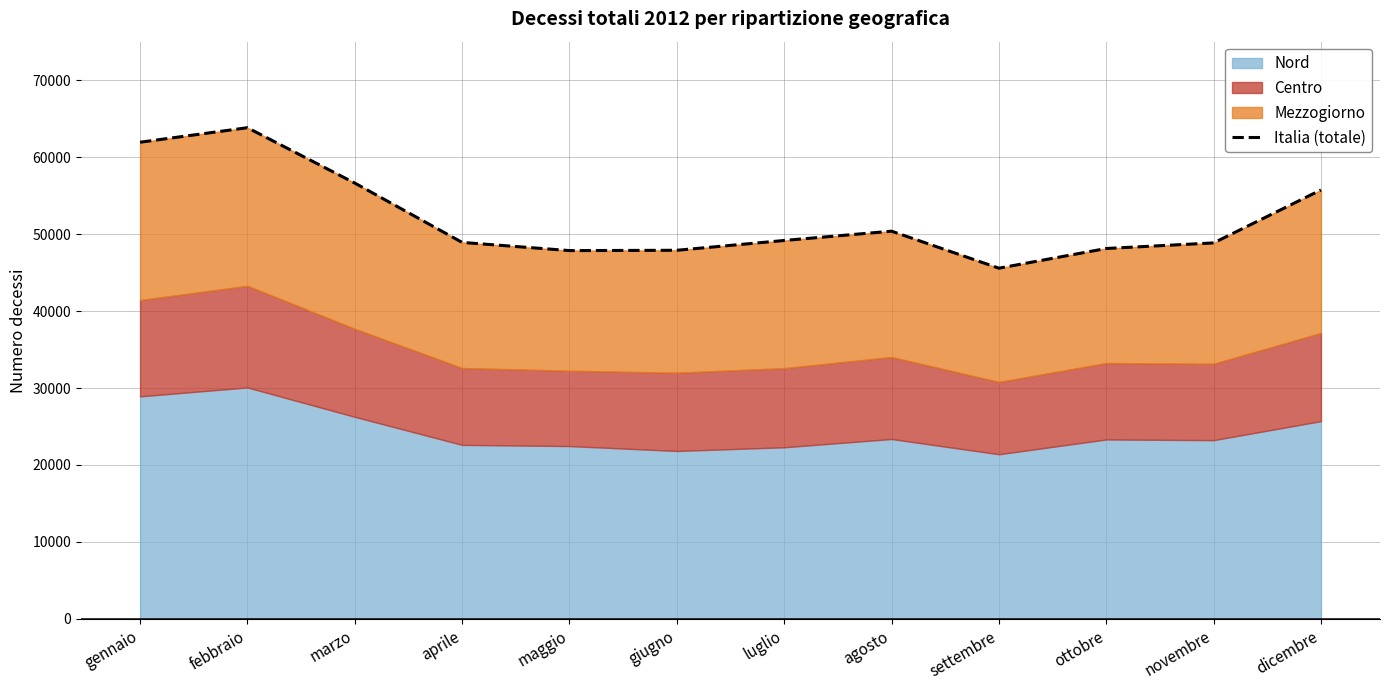

Does the chart display data point markers on the line(s)?

No